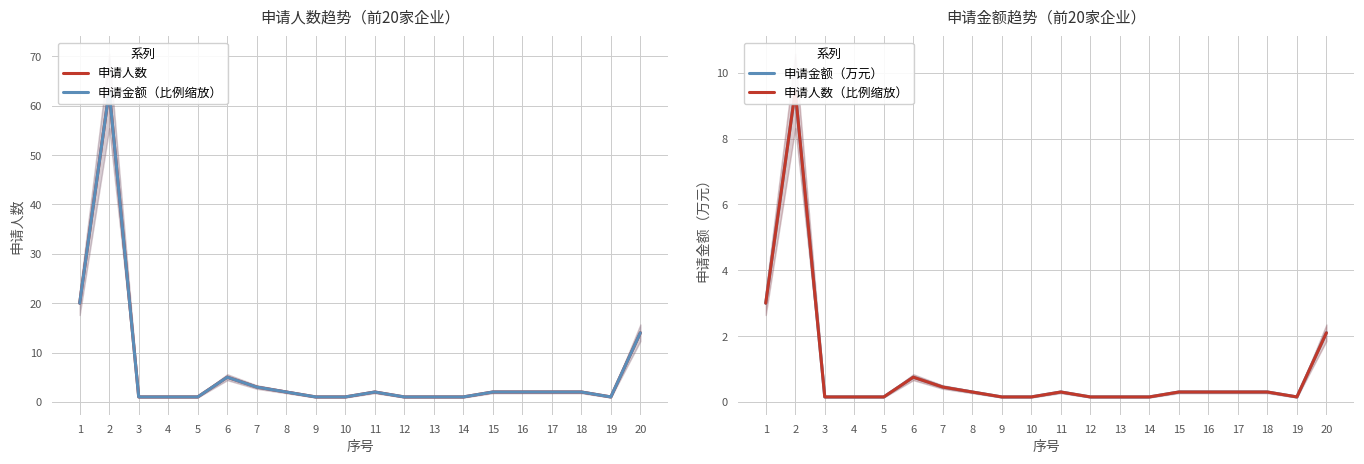

At how many categories does at least one series exceed 60?

1